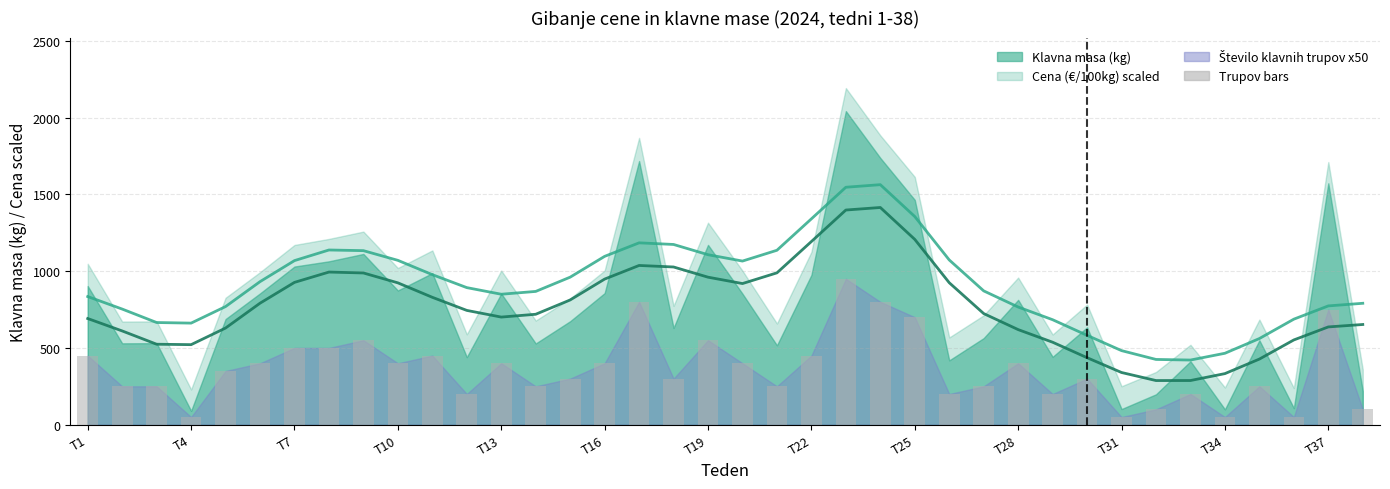

What is the ratio of the value at T1 to the value at T34?

2.2